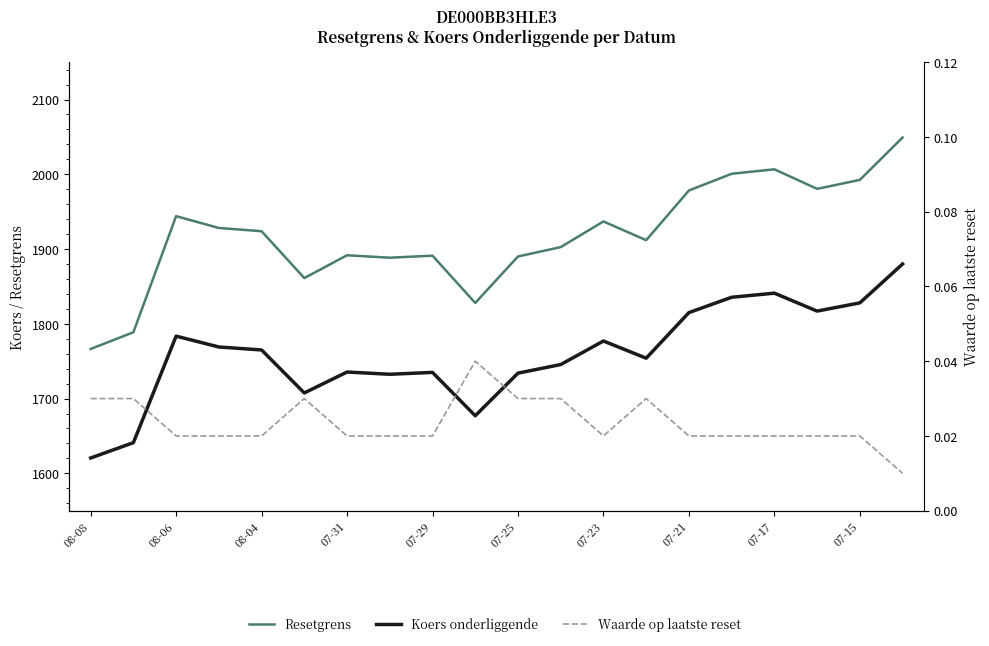

List the series in order of their peak value, lowest first.

Waarde op laatste reset, Koers onderliggende, Resetgrens